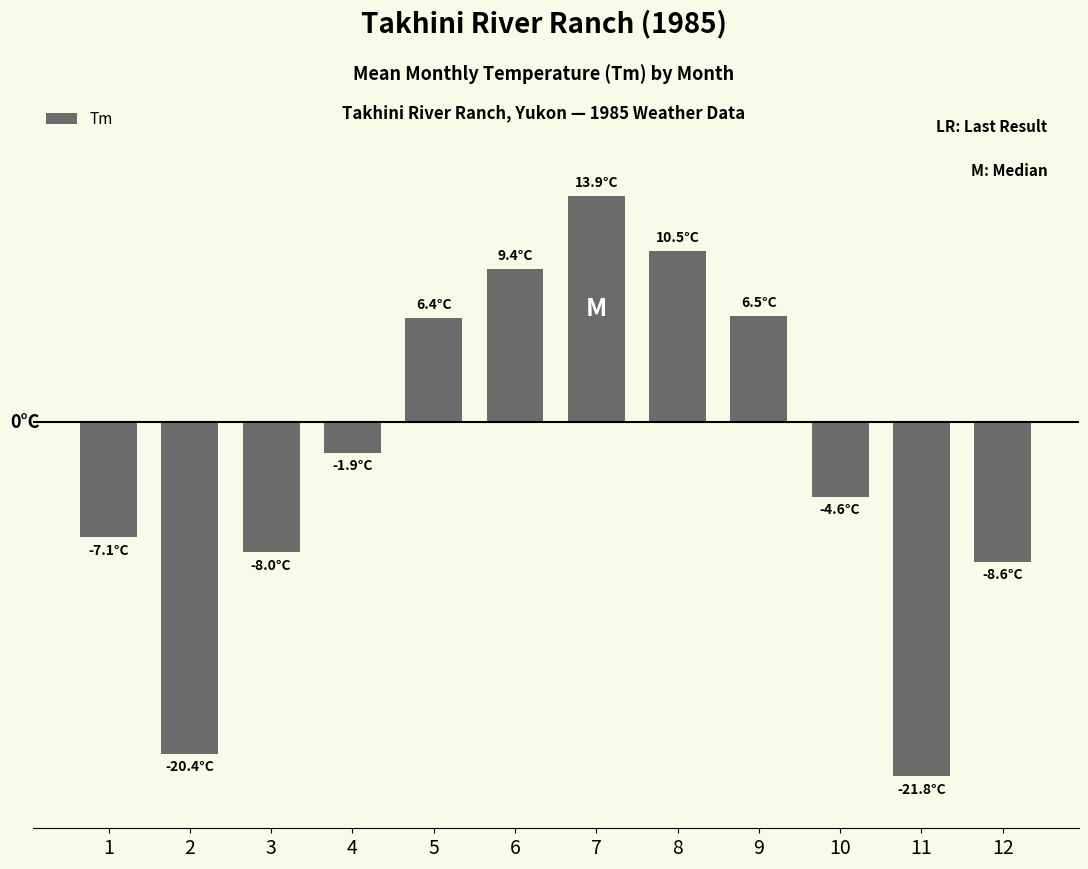

List the labels in order of value, largest first.

7, 8, 6, 9, 5, 4, 10, 1, 3, 12, 2, 11